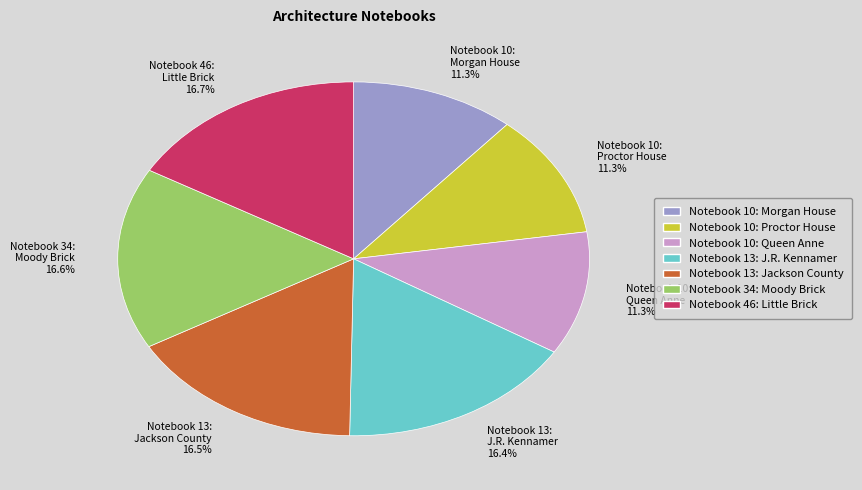

Count the number of slices in the pie.

7